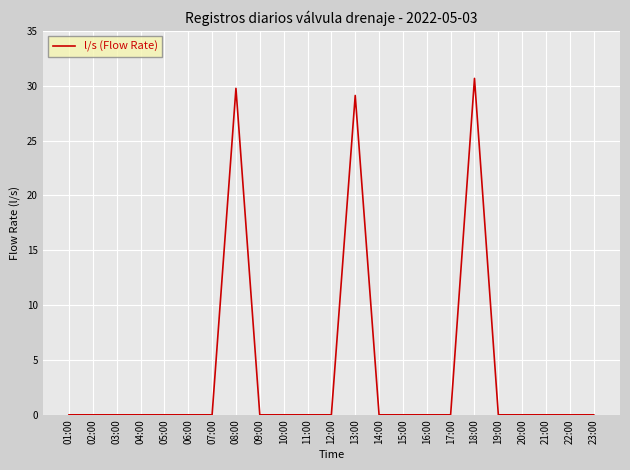

Reading right to left, extract all data points from this chart.

23:00=0.0	22:00=0.0	21:00=0.0	20:00=0.0	19:00=0.0	18:00=30.7	17:00=0.0	16:00=0.0	15:00=0.0	14:00=0.0	13:00=29.1	12:00=0.0	11:00=0.0	10:00=0.0	09:00=0.0	08:00=29.8	07:00=0.0	06:00=0.0	05:00=0.0	04:00=0.0	03:00=0.0	02:00=0.0	01:00=0.0